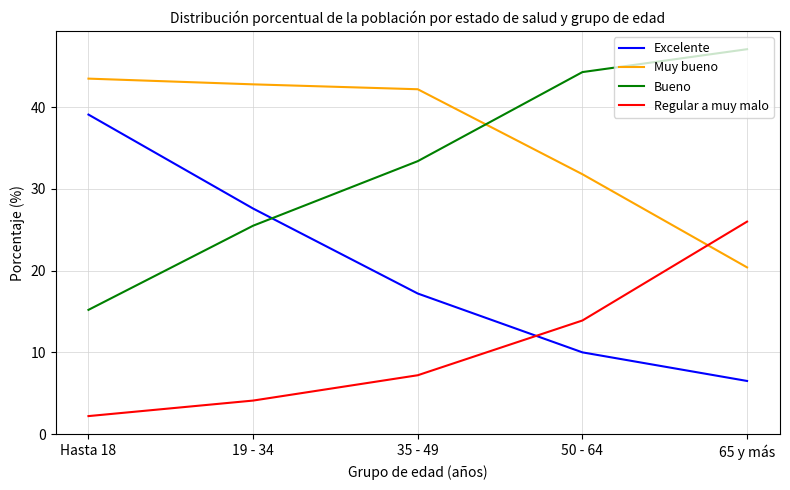

What is the spread (max minus min) of values at Hasta 18?

41.3